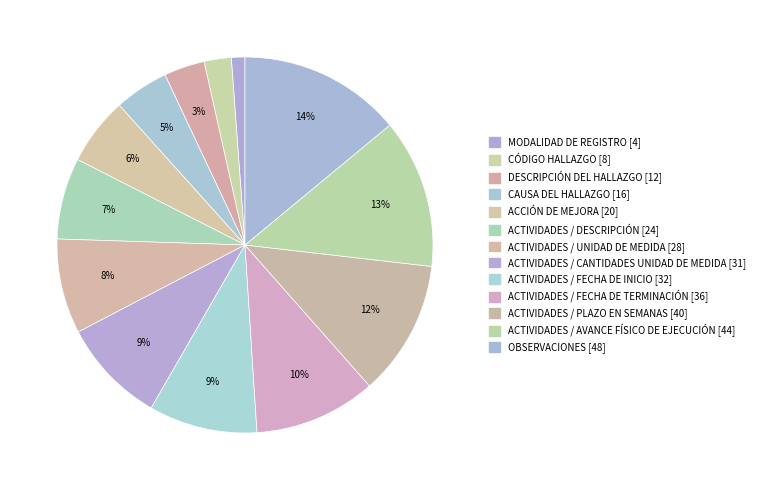

How many segments does this pie chart have?

13